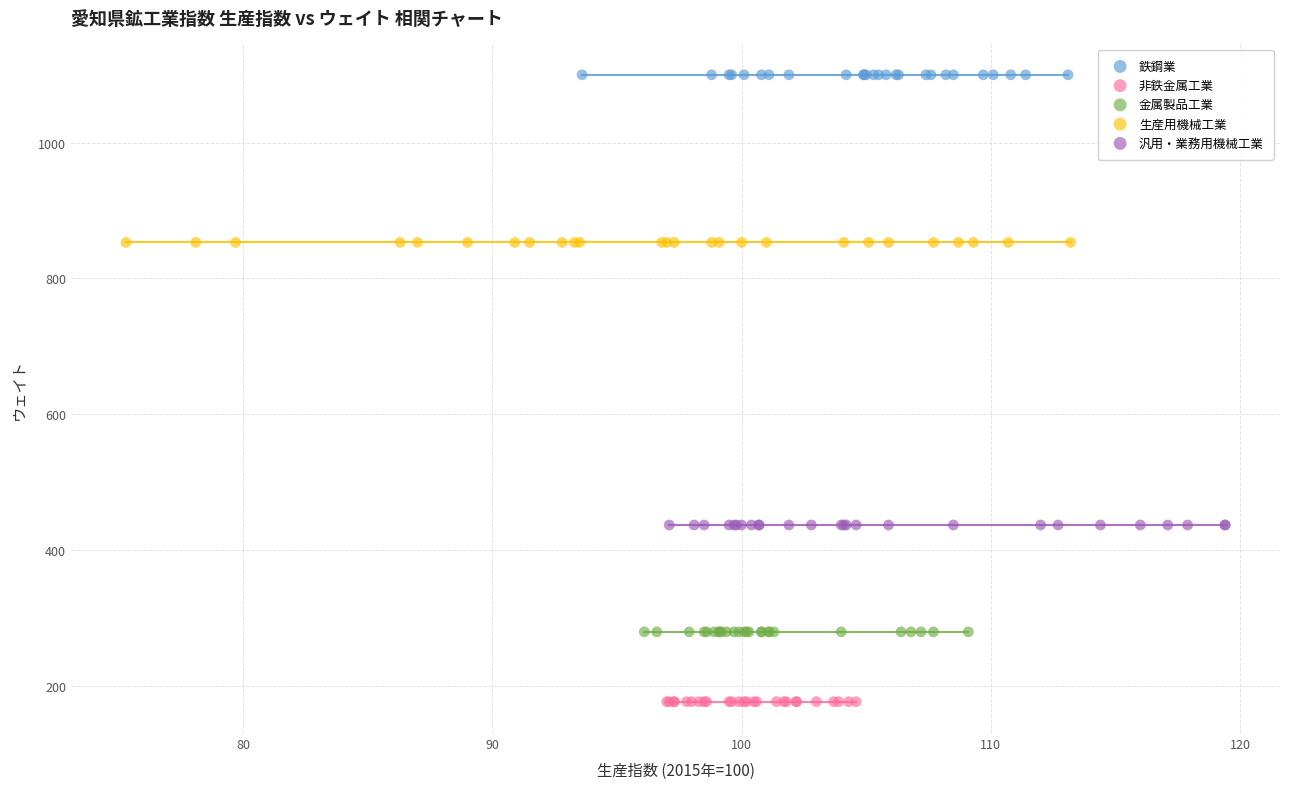

Which series contains the highest Y value?

鉄鋼業